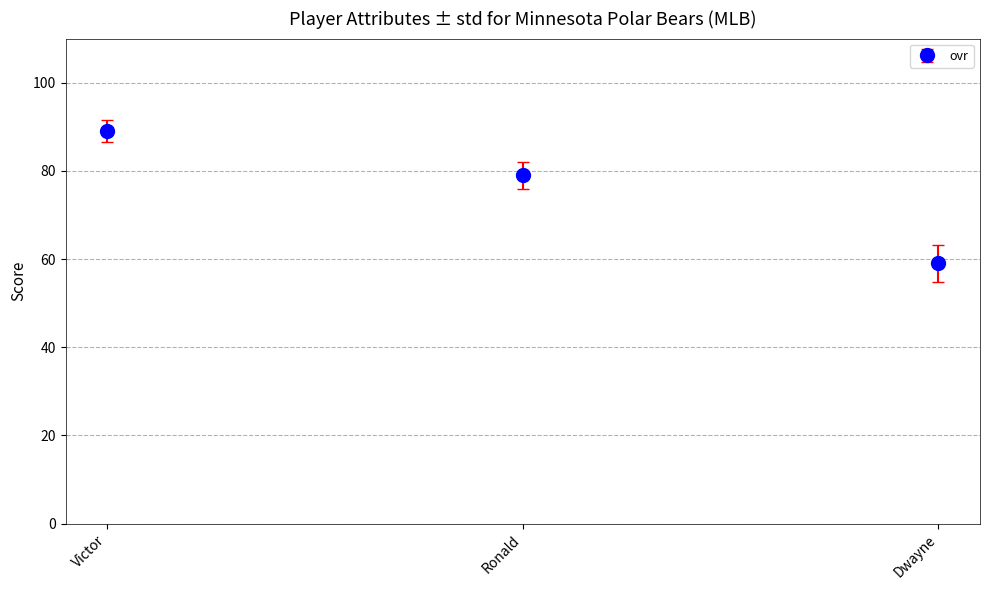

Does the chart have visible grid lines?

Yes